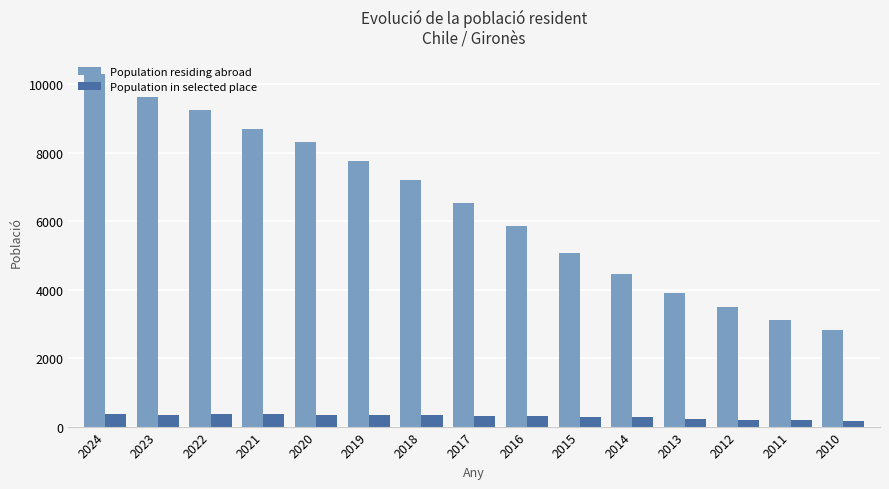

Rank the series by their average value, from highest to lowest.

Population residing abroad, Population in selected place